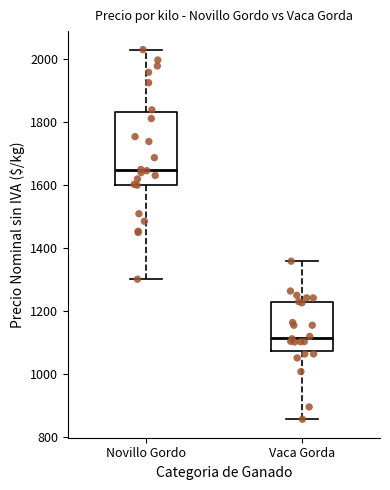

Where does the lower whisker of the box for Novillo Gordo end on the y-axis? The values are not printed on the chart, so give them approximately, as read against the axis.

1300